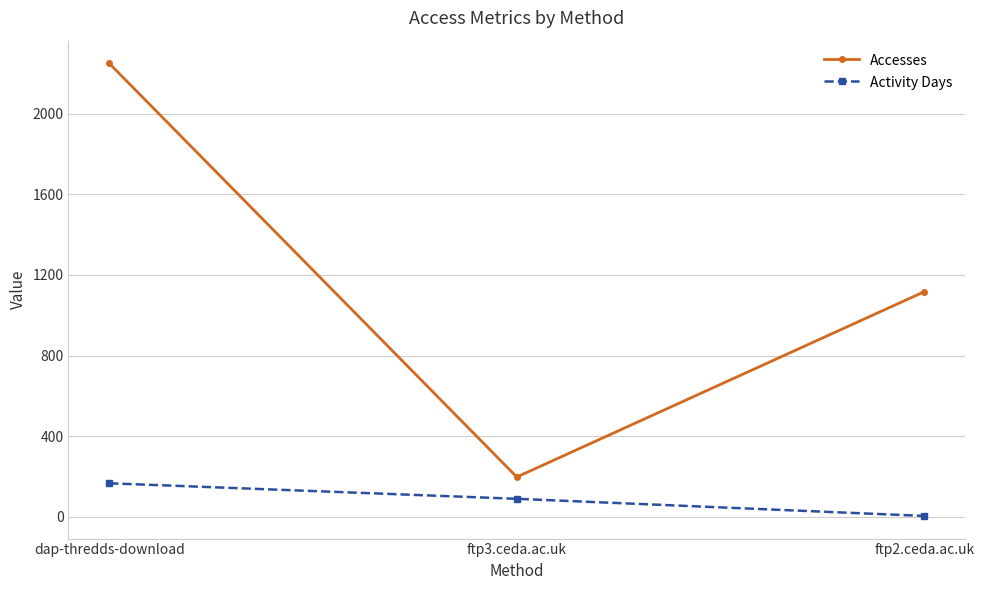

What is the total value across all series at ftp2.ceda.ac.uk?

1122